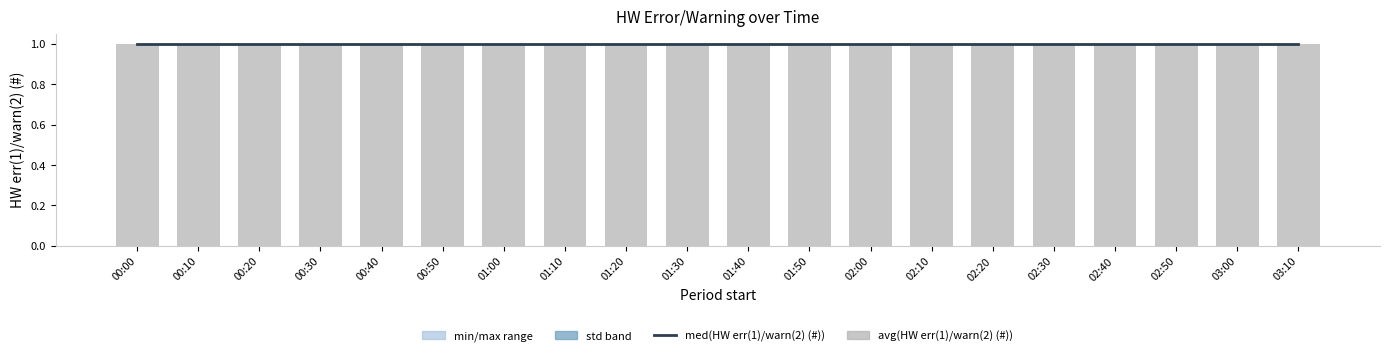

Between 2014-01-13 02:40 and 2014-01-13 01:10, which is larger?

2014-01-13 02:40